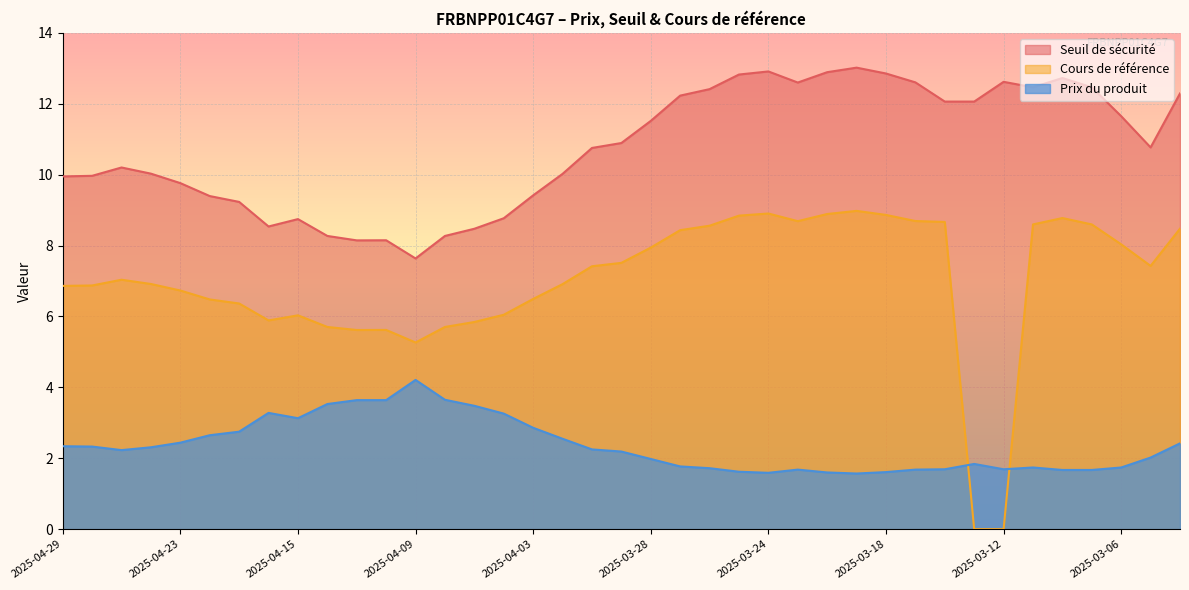

What is the value of the Prix du produit point at the 17th from the left?

2.9